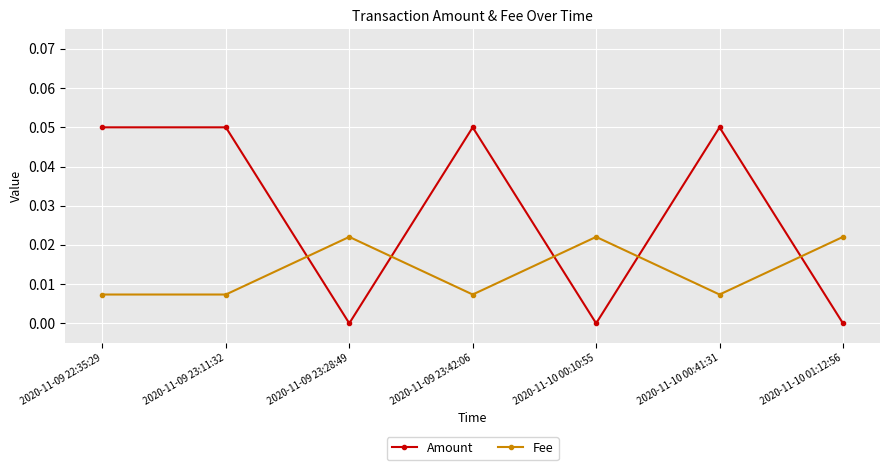

True or false: Amount has more than 0 points higher than both neighbors.

True